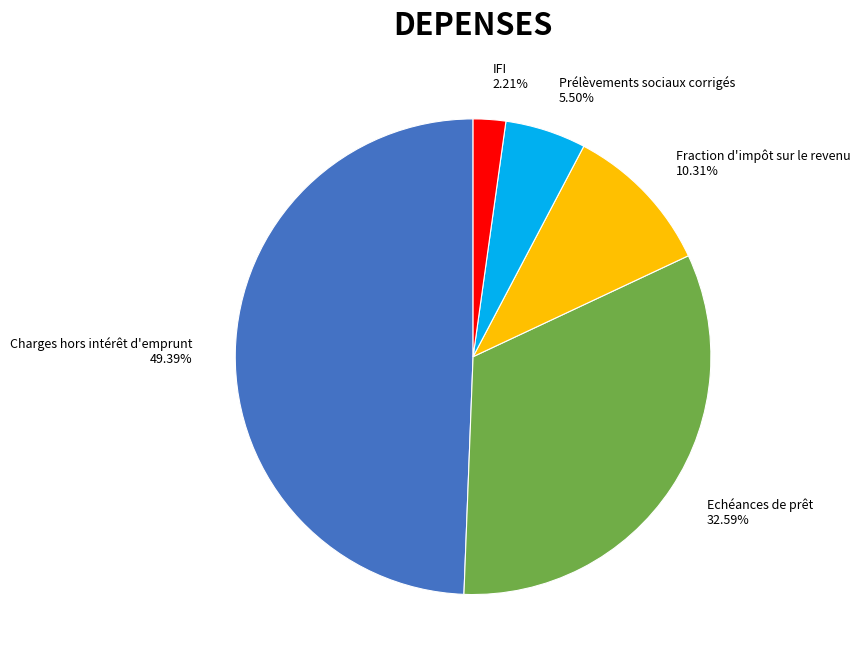

To the nearest percent, what is the combined percentage of Echéances de prêt and Fraction d'impôt sur le revenu?

43%